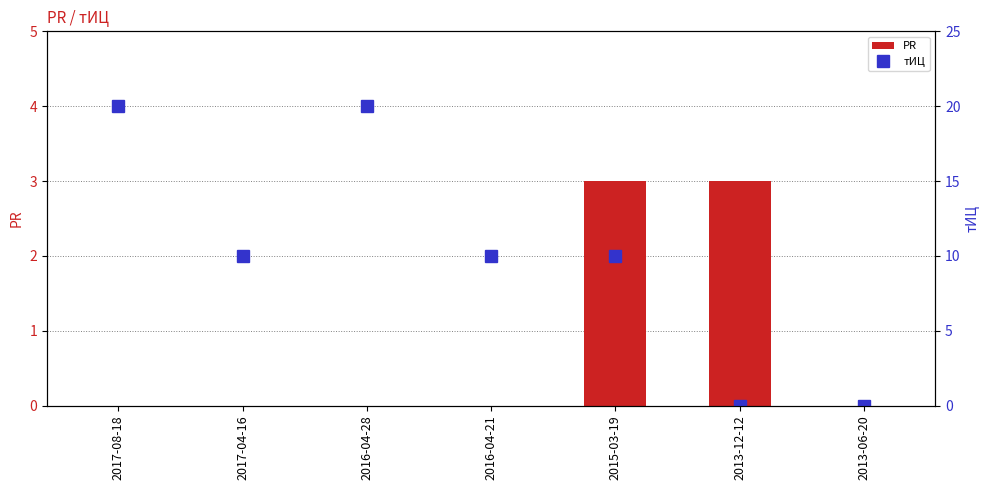

Rank the series by their average value, from lowest to highest.

PR, тИЦ